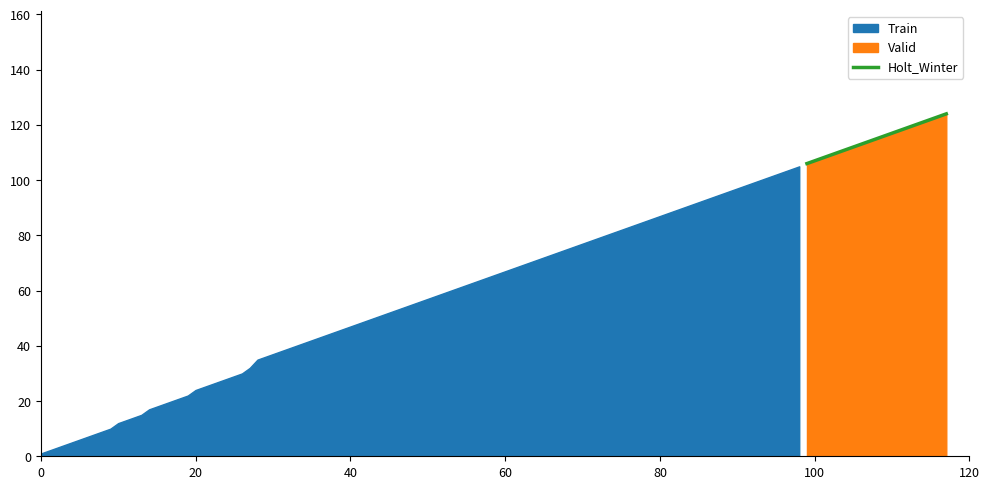

What is the maximum value for Holt_Winter?

124